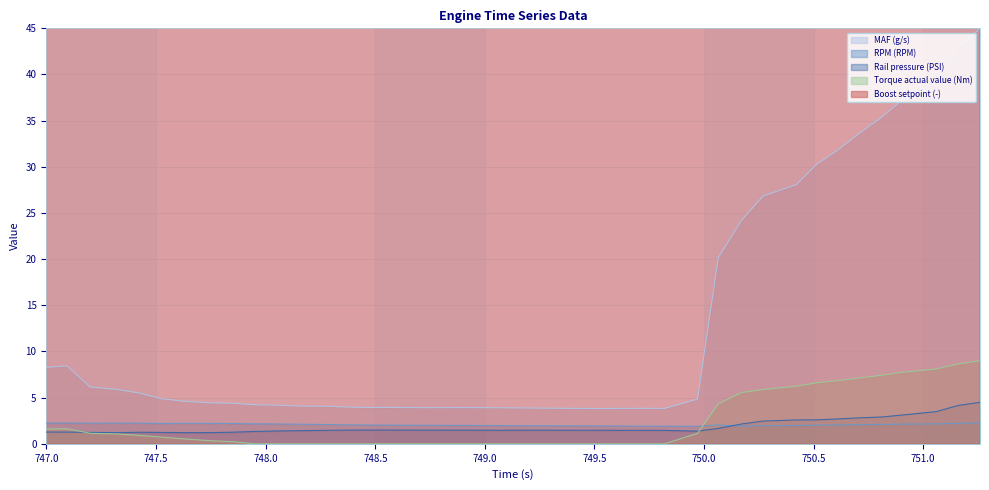

True or false: Torque actual value (Nm) and MAF (g/s) cross at least once.

False